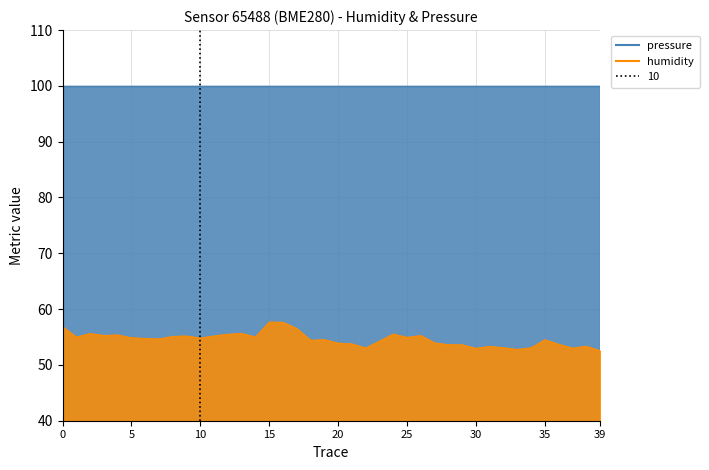

What is the value of the 16th point from the left?

57.7